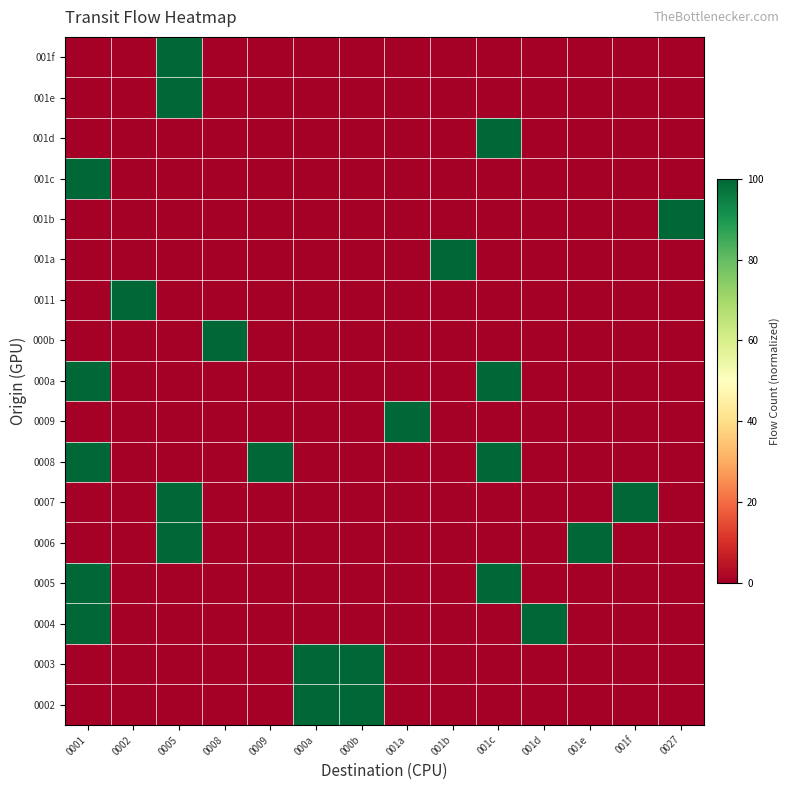

What is the spread (max minus min) of values at 001b?

100